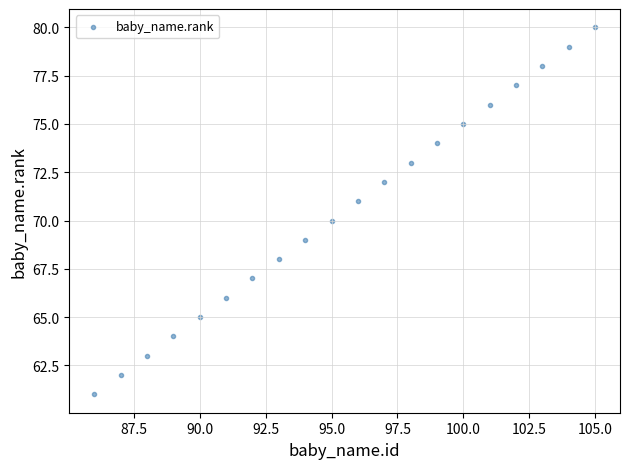

What is the range of Y values (max minus min)?

19